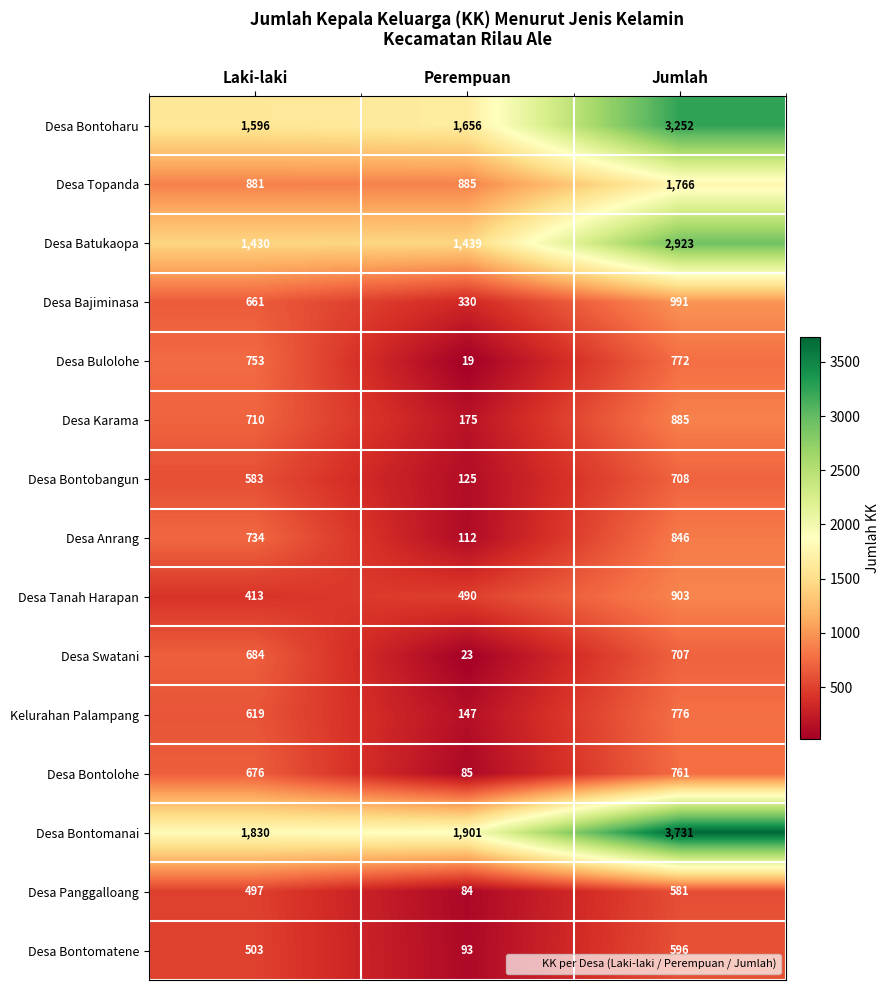

At which category is the sum across all series the highest?

Jumlah